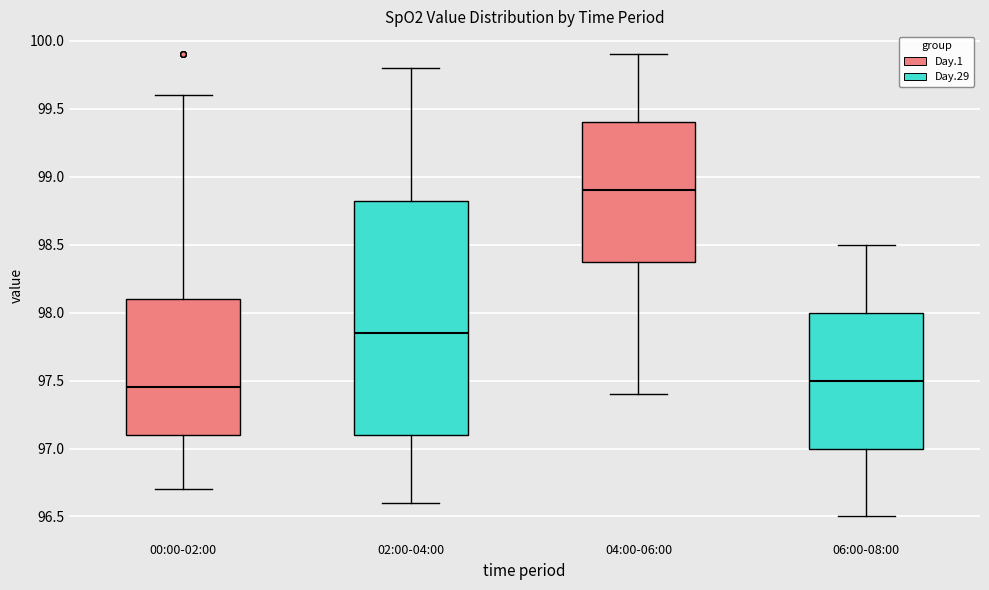

Which box is the tallest, from its lower edge to its upper edge?

02:00-04:00